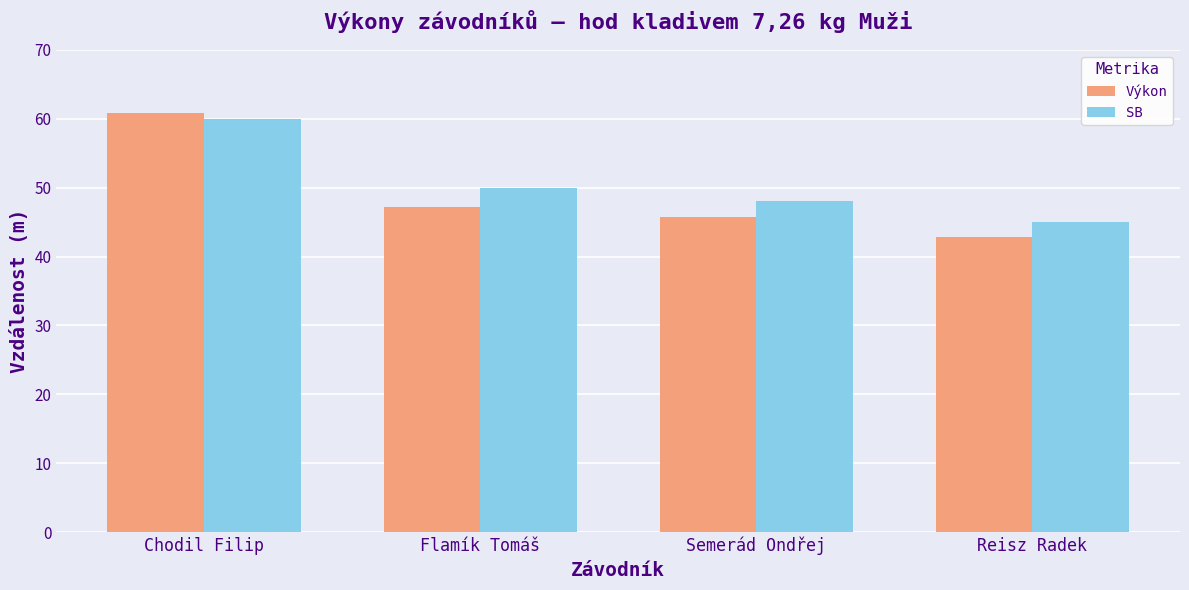

What value does the Výkon series have at Chodil Filip?

60.8